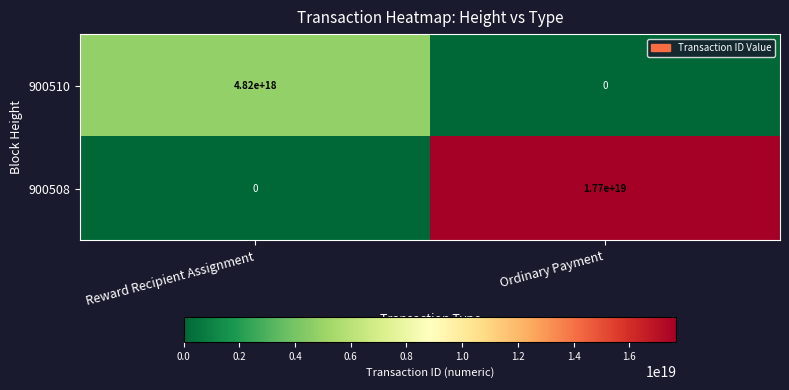

At which category is the sum across all series the highest?

Ordinary Payment